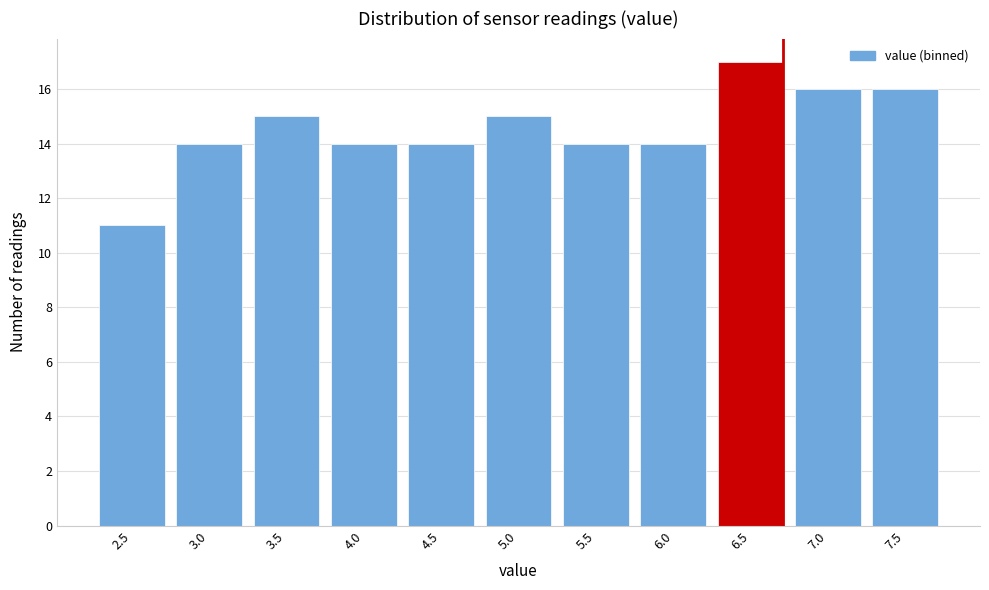

Reading left to right, what are all the values shown in this chart?

2.5=11	3.0=14	3.5=15	4.0=14	4.5=14	5.0=15	5.5=14	6.0=14	6.5=17	7.0=16	7.5=16